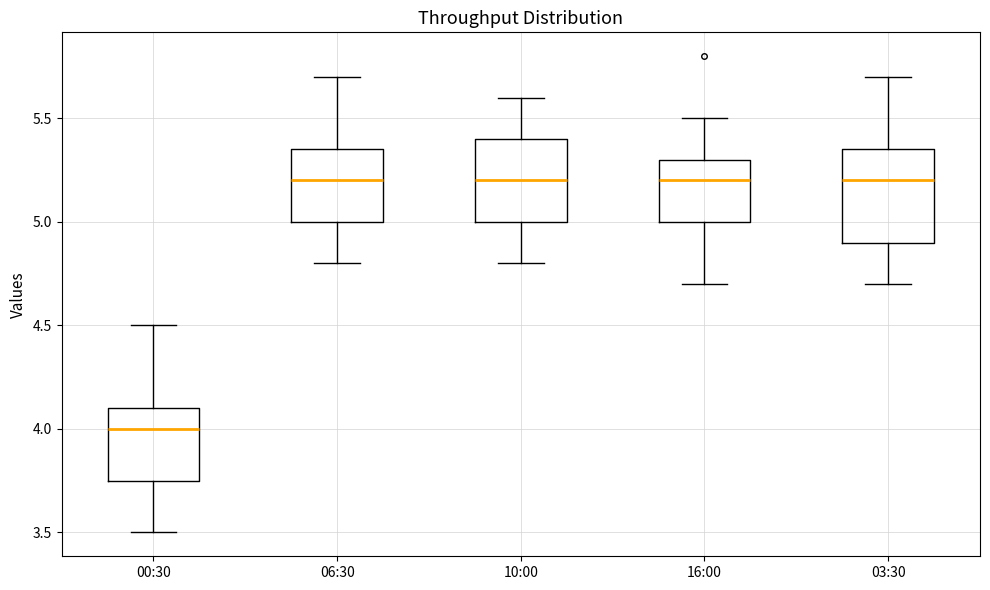

Reading left to right, read every box against the y-axis: the position of its median line, the range the box covers, and the ends of its whiskers. The values are not printed on the chart, so give them approximately, as read against the axis.

00:30: median 4.00, box 3.75 to 4.10, whiskers 3.50 to 4.50
06:30: median 5.20, box 5.00 to 5.35, whiskers 4.80 to 5.70
10:00: median 5.20, box 5.00 to 5.40, whiskers 4.80 to 5.60
16:00: median 5.20, box 5.00 to 5.30, whiskers 4.70 to 5.50
03:30: median 5.20, box 4.90 to 5.35, whiskers 4.70 to 5.70